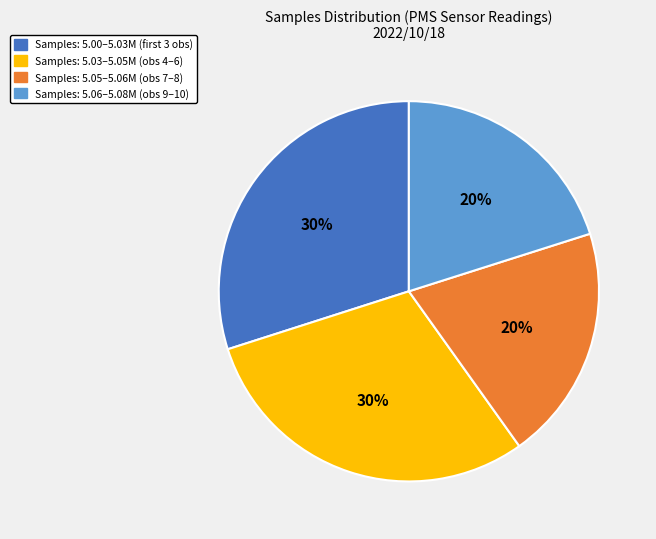

Is there a majority slice in this chart?

No